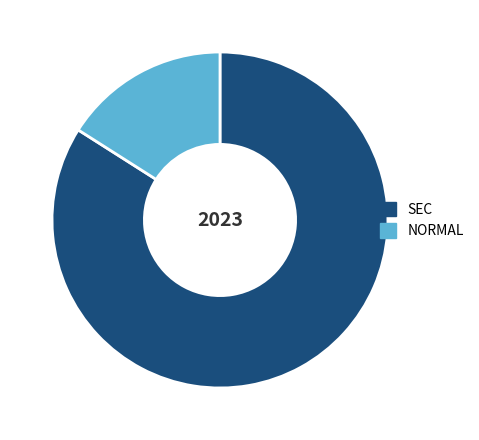

Is it true that SEC is 84% of the pie?

True